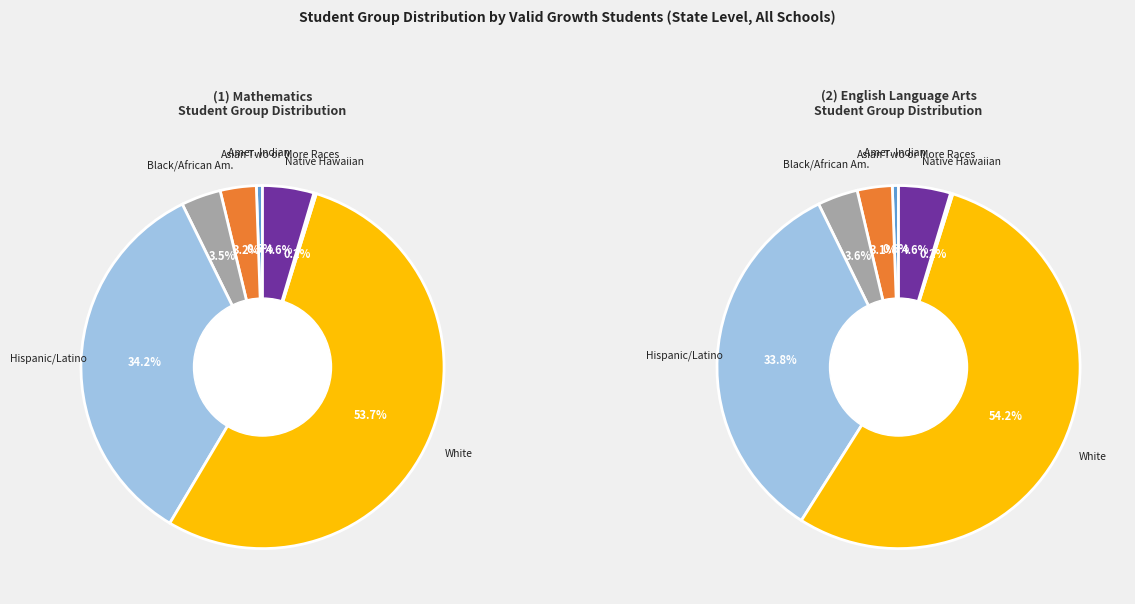

Between American Indian or Alaska Native and Hispanic or Latino, which is larger?

Hispanic or Latino